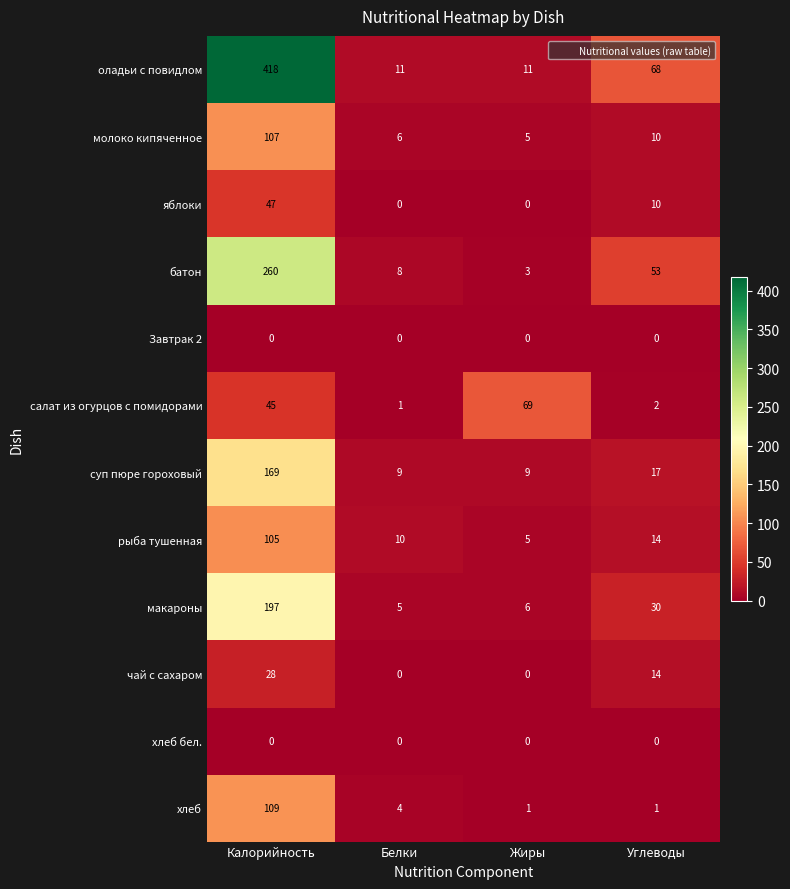

What is the spread (max minus min) of values at Углеводы?

68